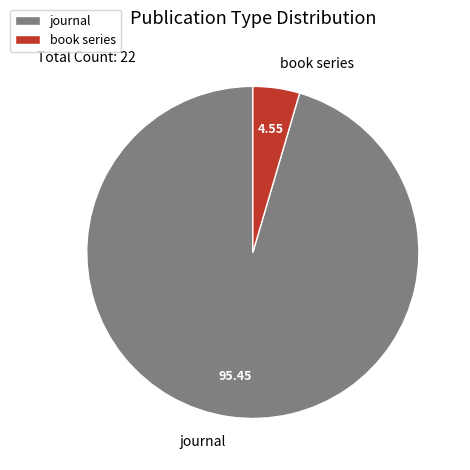

Do journal and book series together represent more than half of the pie?

Yes